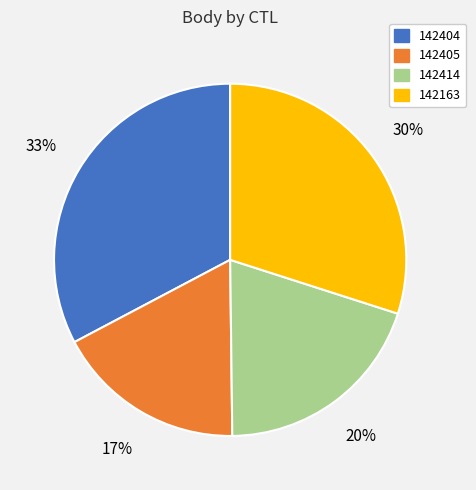

To the nearest percent, what is the average slice percentage?

25%